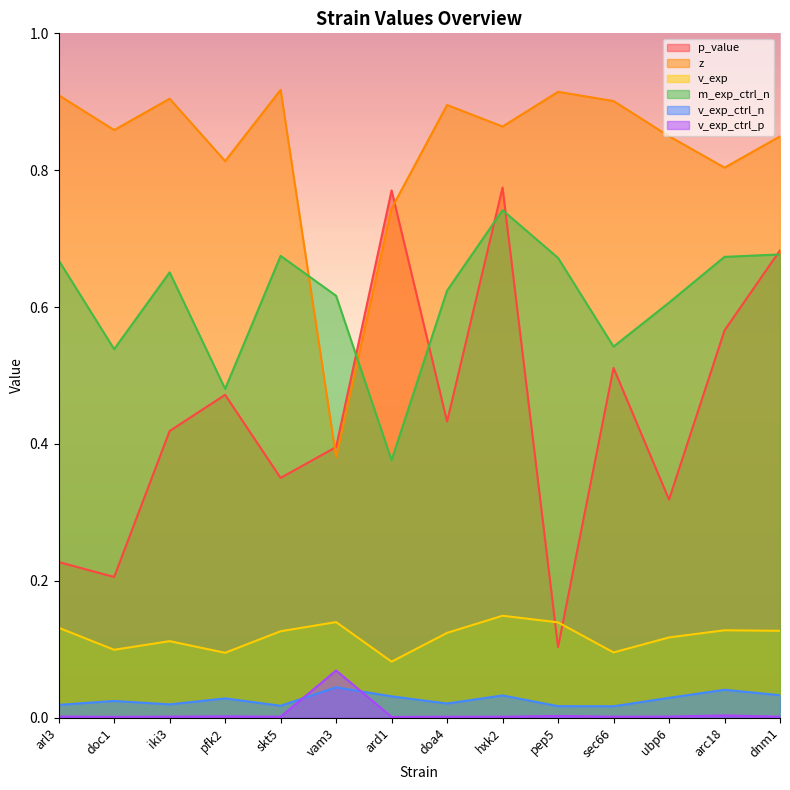

Rank the series at pep5 from lowest to highest value.

v_exp_ctrl_p, v_exp_ctrl_n, p_value, v_exp, m_exp_ctrl_n, z